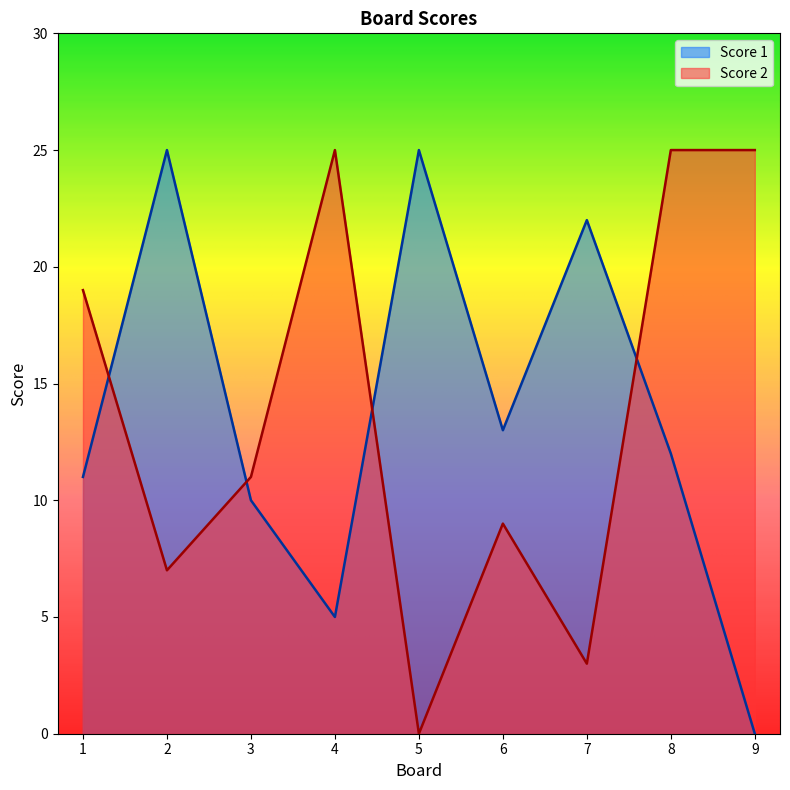

What is the value of the Score 1 point at the 8th from the left?

12